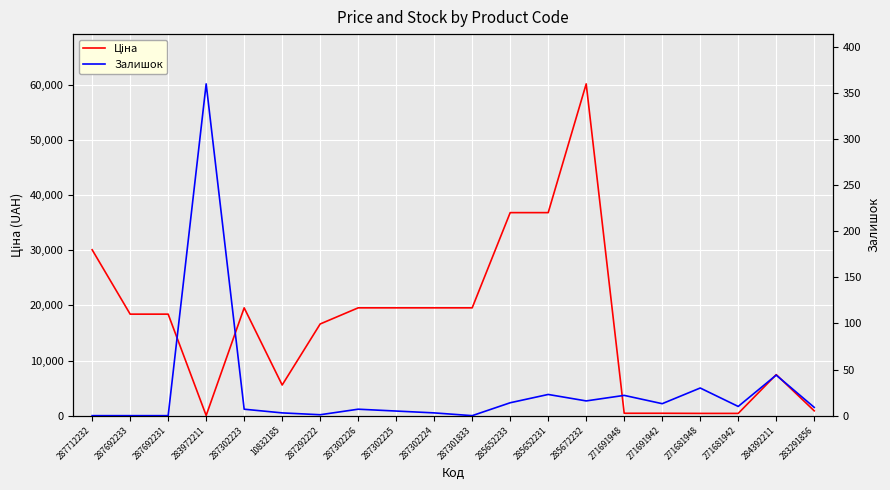

Count the number of categories in the chart.

20